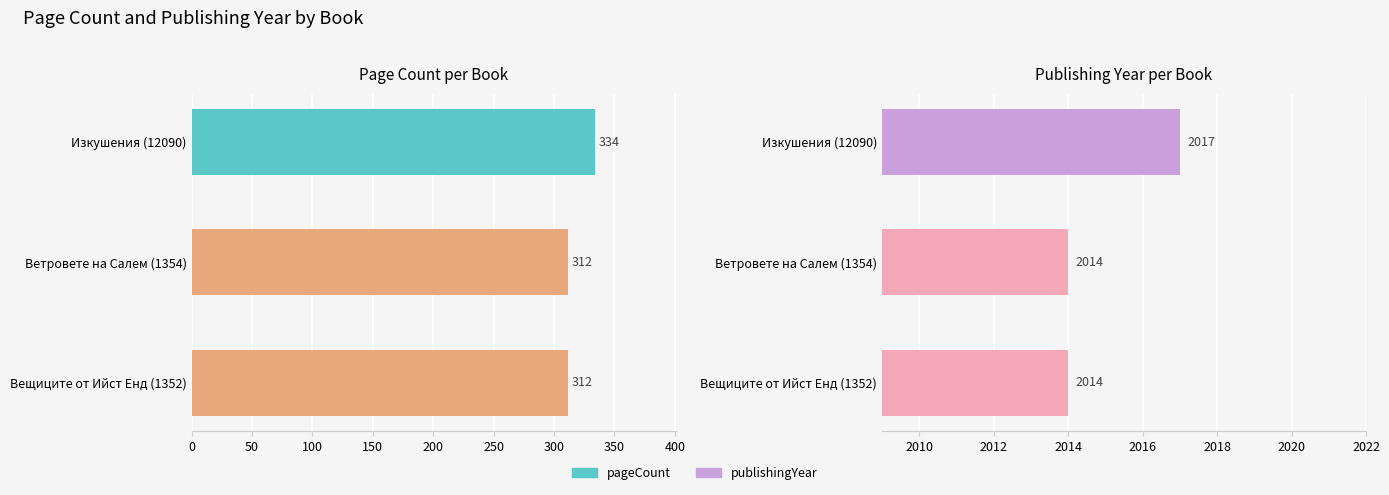

Reading right to left, list all the values displayed in this chart.

pageCount: 312	312	334
publishingYear: 2014	2014	2017